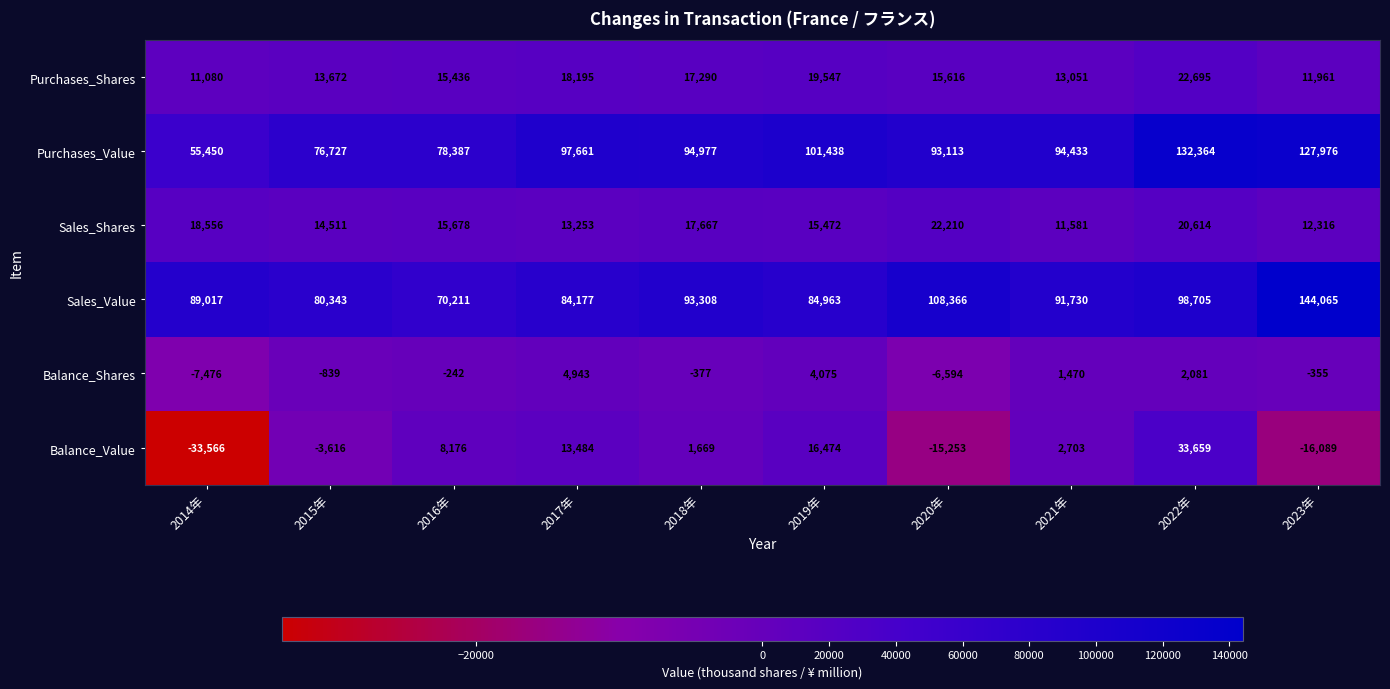

List the series in order of their peak value, lowest first.

Balance_Shares, Sales_Shares, Purchases_Shares, Balance_Value, Purchases_Value, Sales_Value